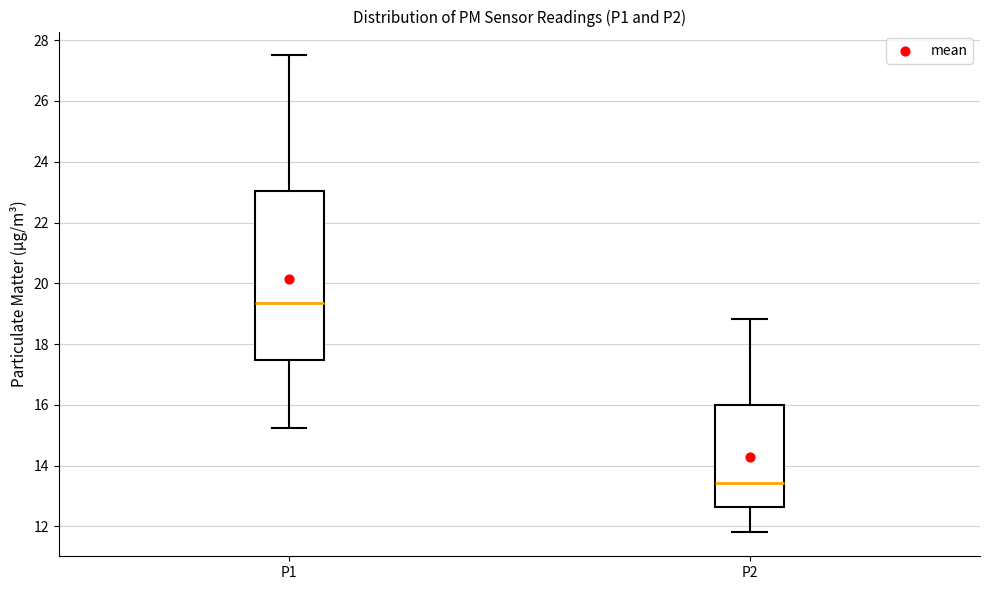

Where does the median line of the box for P1 sit on the y-axis? The values are not printed on the chart, so give them approximately, as read against the axis.

19.4